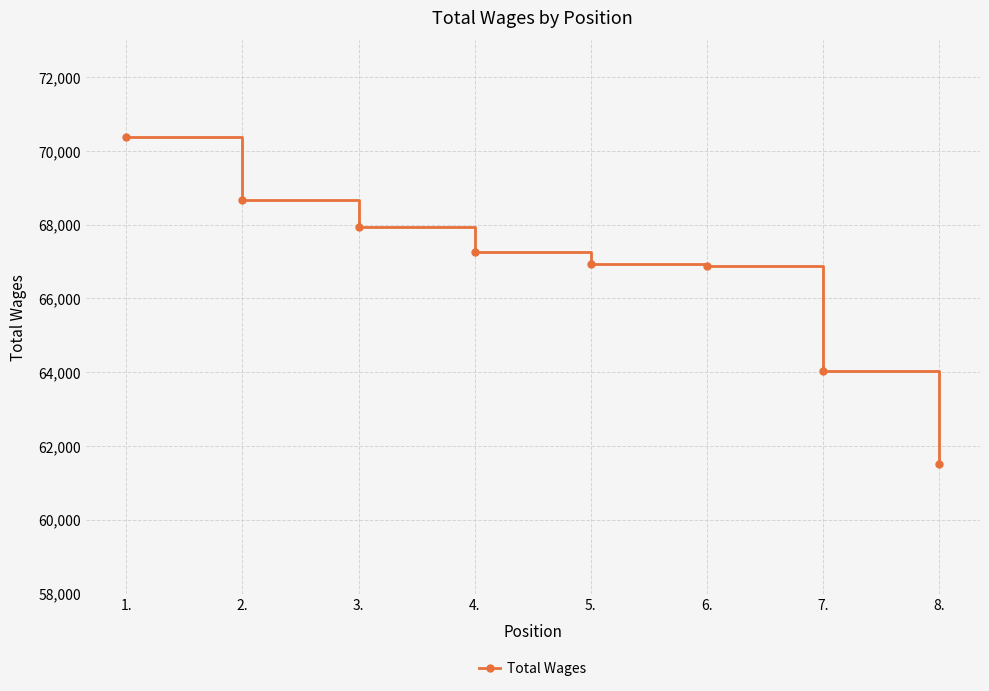

The chart shows a value of 104011 at 6.. True or false?

False